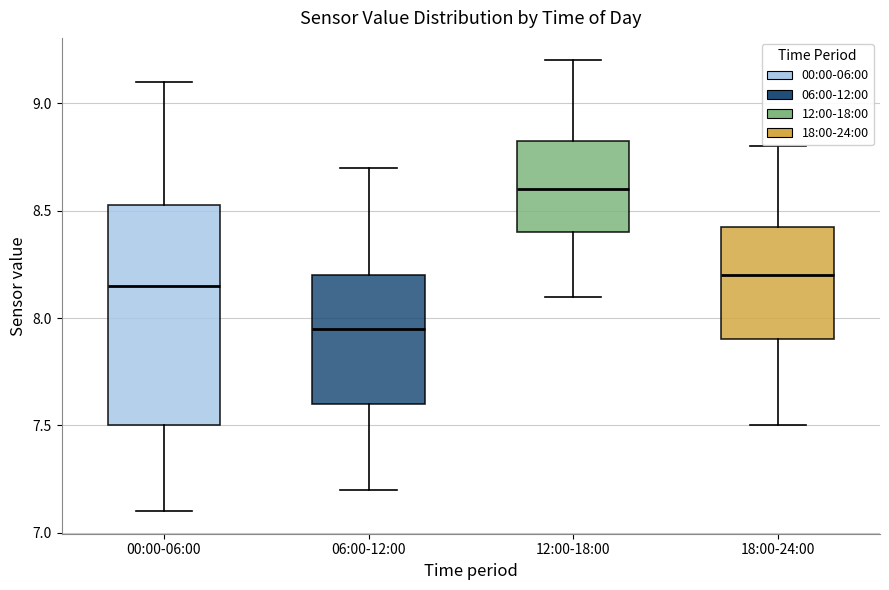

Which box is the tallest, from its lower edge to its upper edge?

00:00-06:00